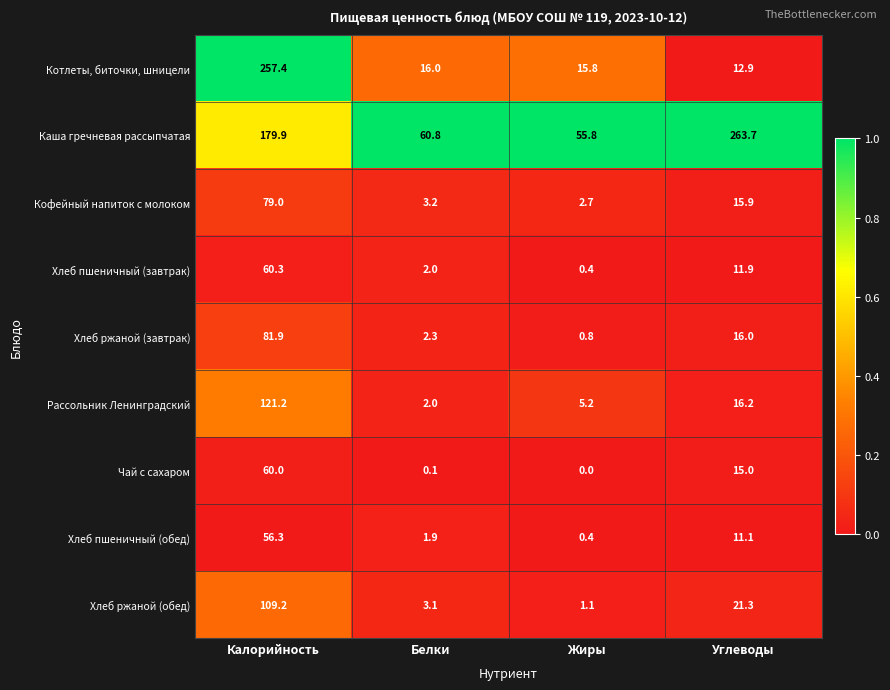

Rank the series by their maximum value, from highest to lowest.

Каша гречневая рассыпчатая, Котлеты, биточки, шницели, Рассольник Ленинградский, Хлеб ржаной (обед), Хлеб ржаной (завтрак), Кофейный напиток с молоком, Хлеб пшеничный (завтрак), Чай с сахаром, Хлеб пшеничный (обед)